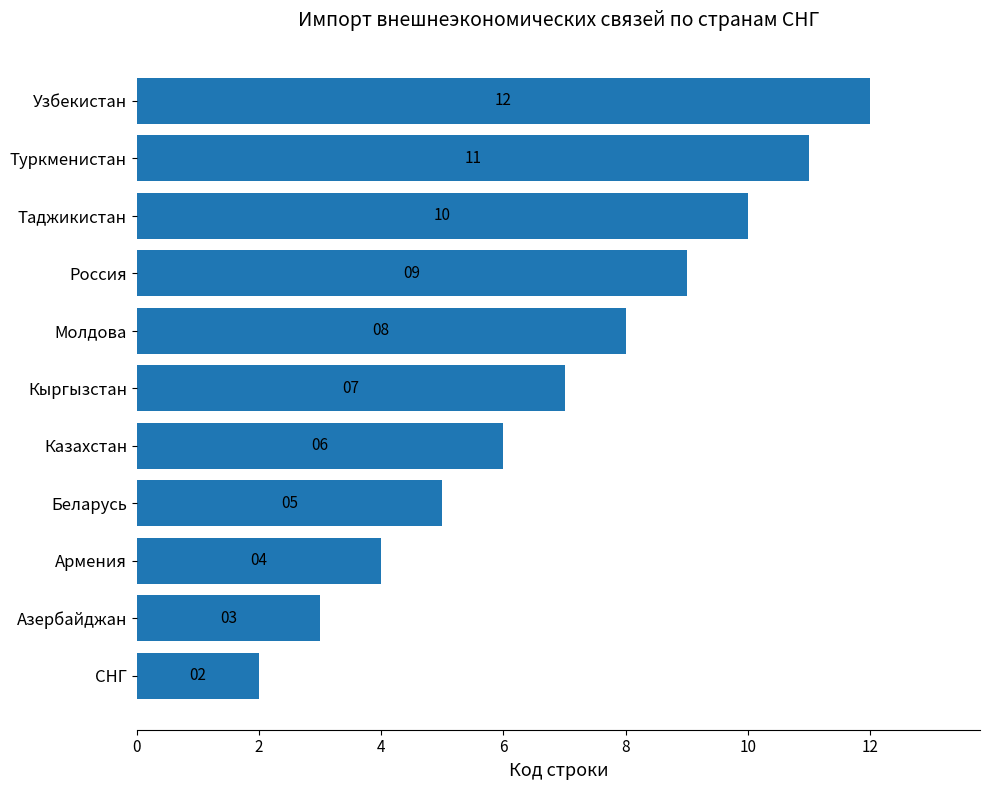

Count the number of data series in this chart.

1